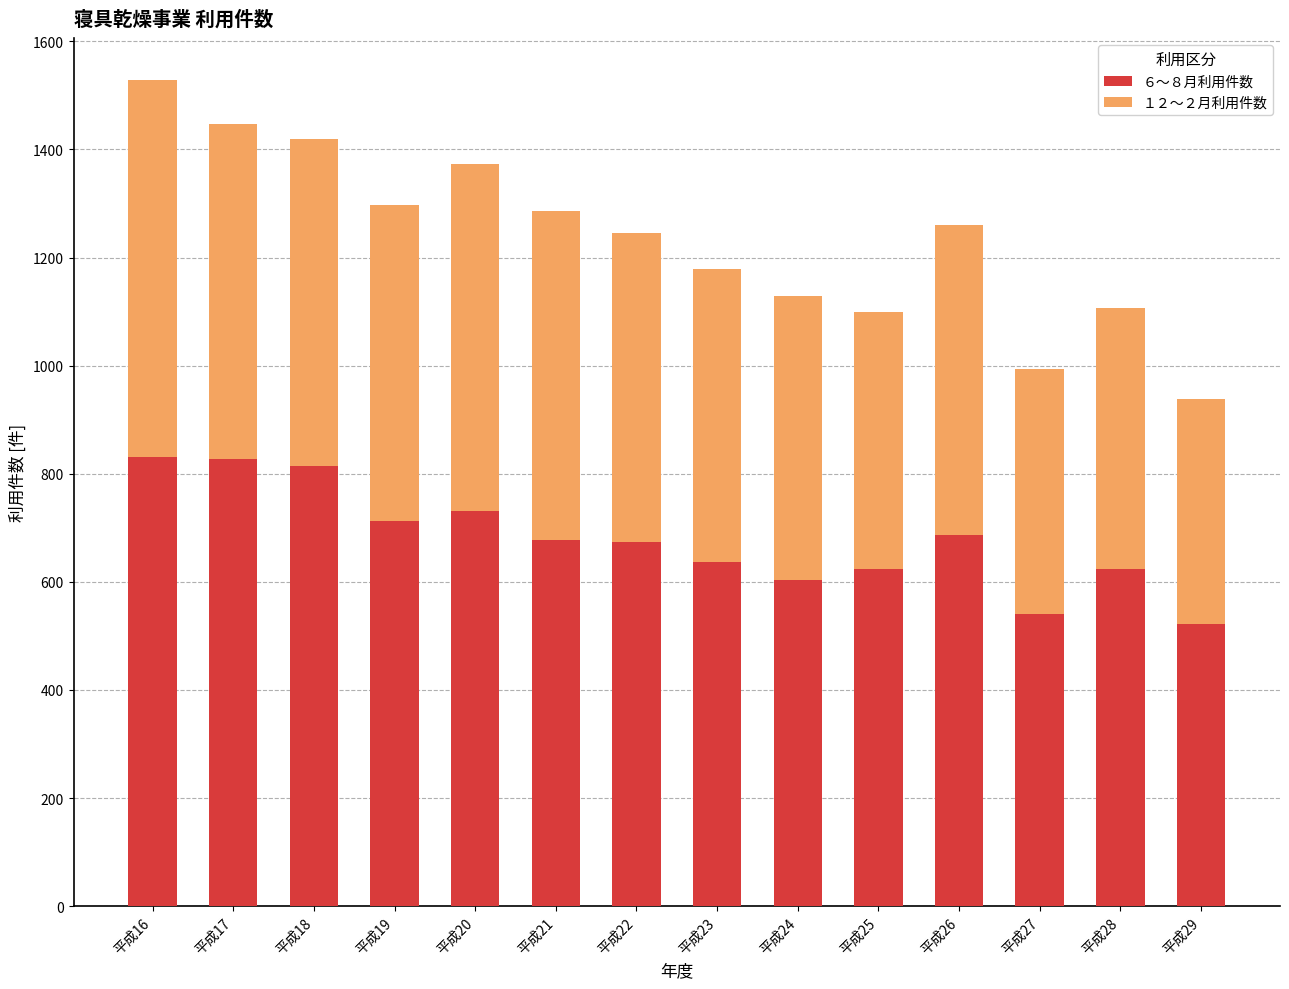

What is the total value across all series at 平成24?

1129